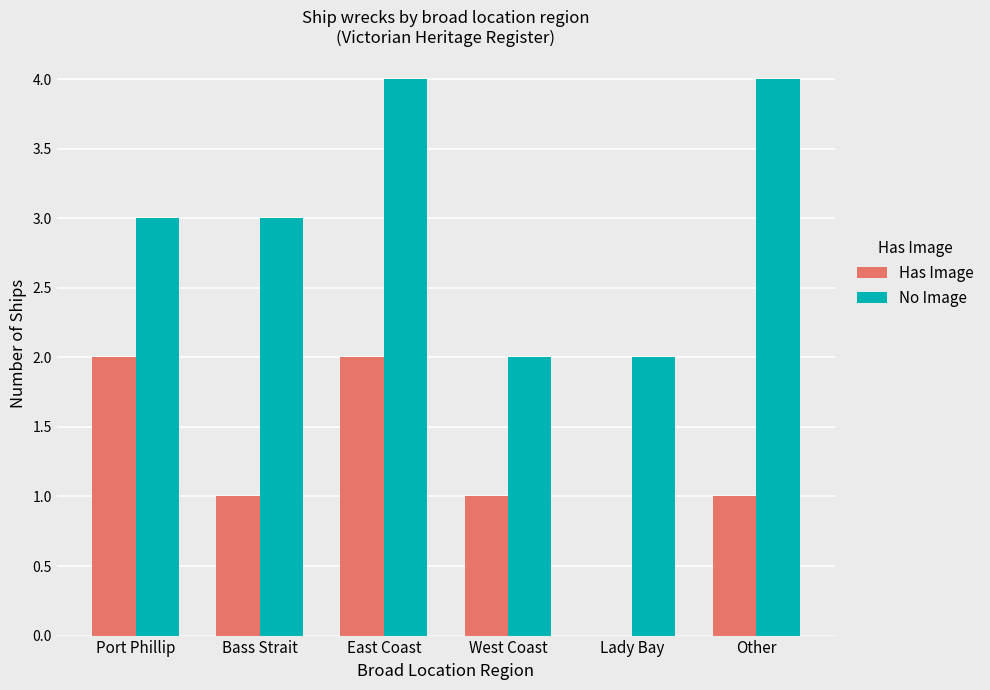

Where does the Has Image series first go above 1?

Port Phillip